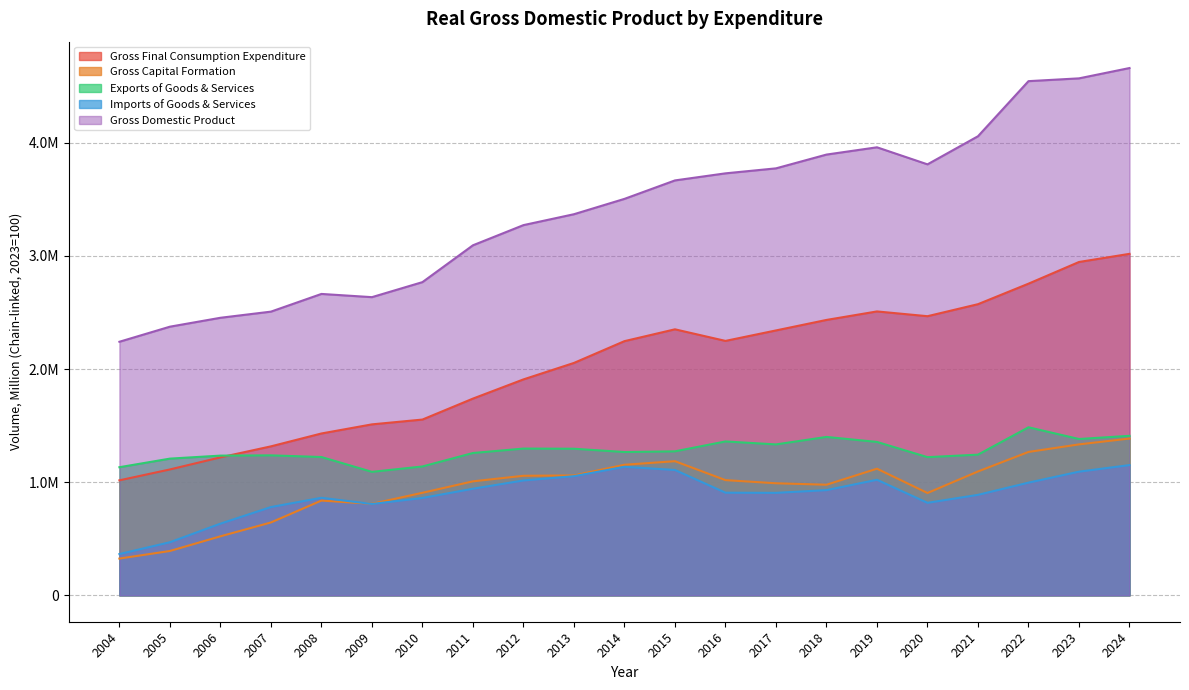

Between 2014 and 2018, which series saw the biggest shift?

Gross Domestic Product